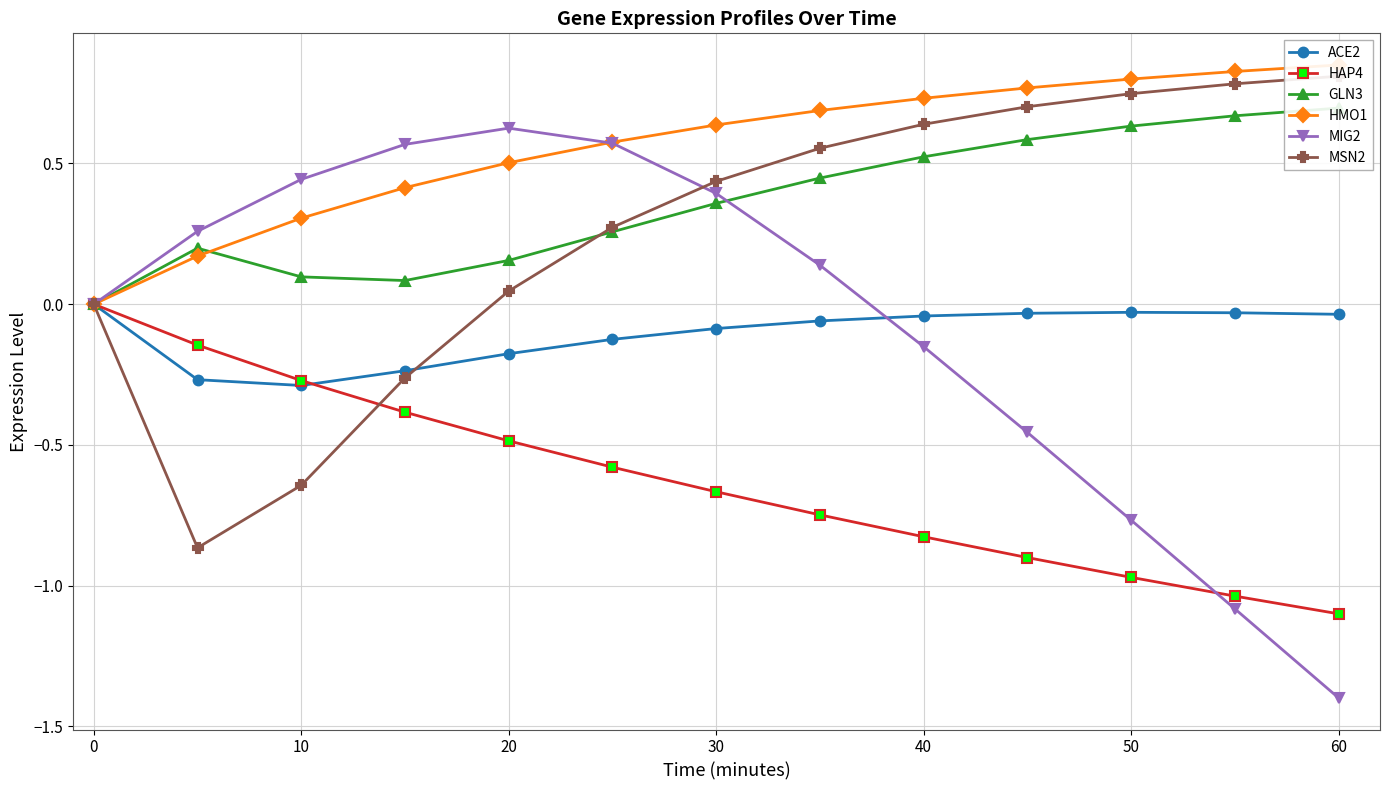

True or false: HAP4 has a value of -0.3 at 60.

False